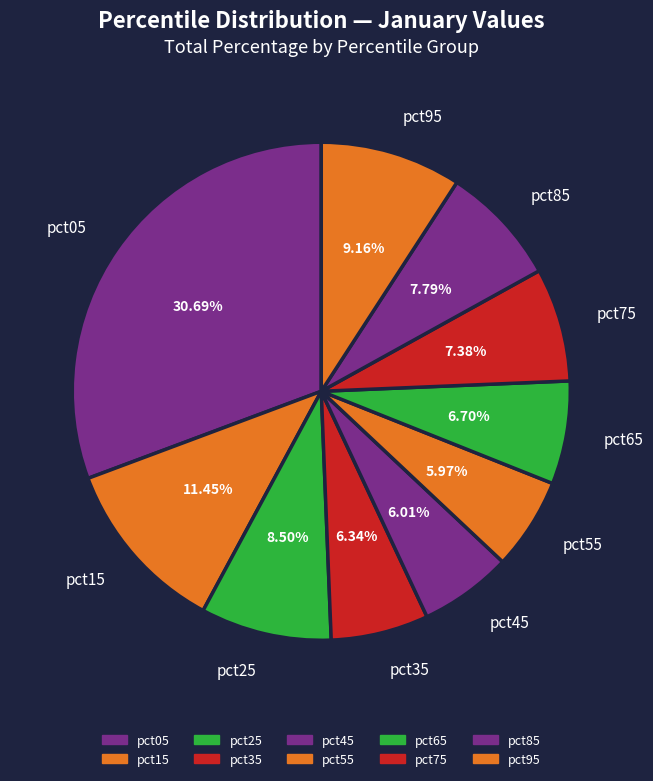

What percentage is the pct15 slice, to the nearest percent?

11%